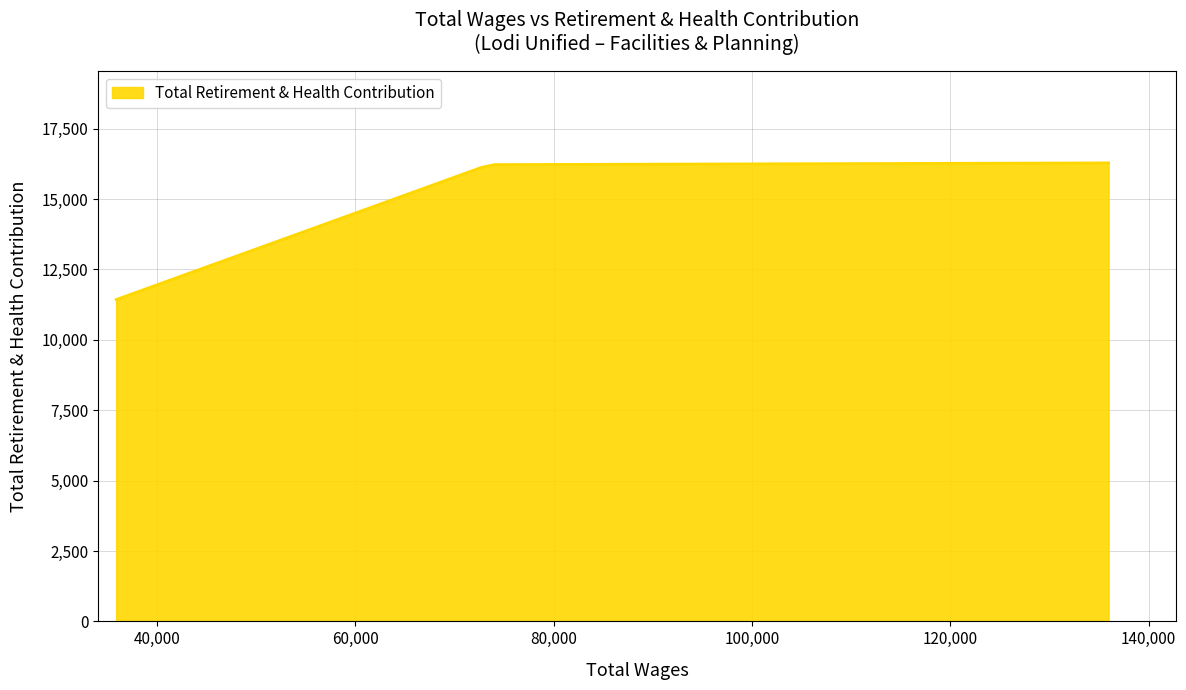

What is the difference between the maximum and second lowest values?

2380